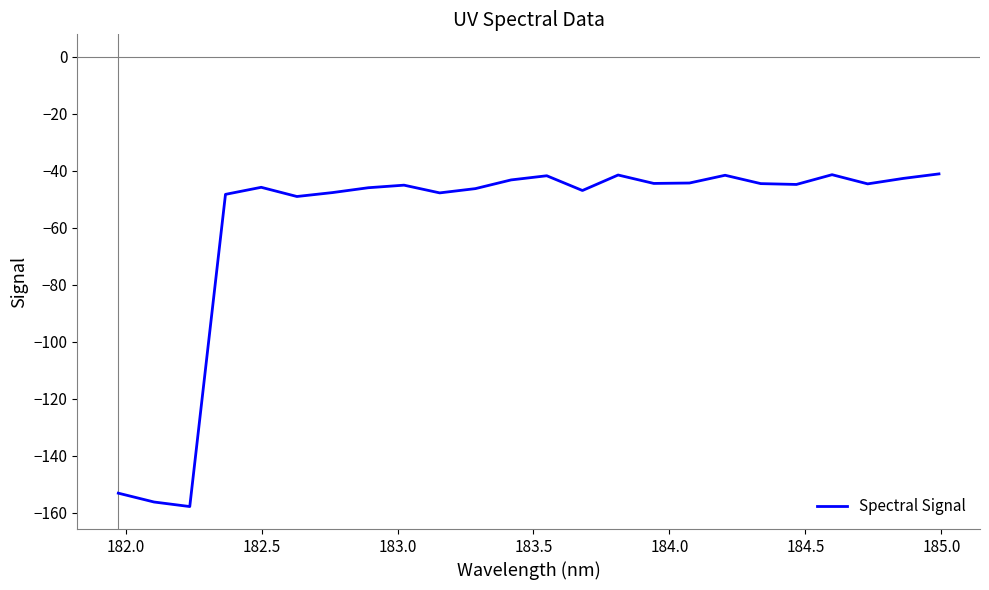

What is the smallest value displayed?

-157.8